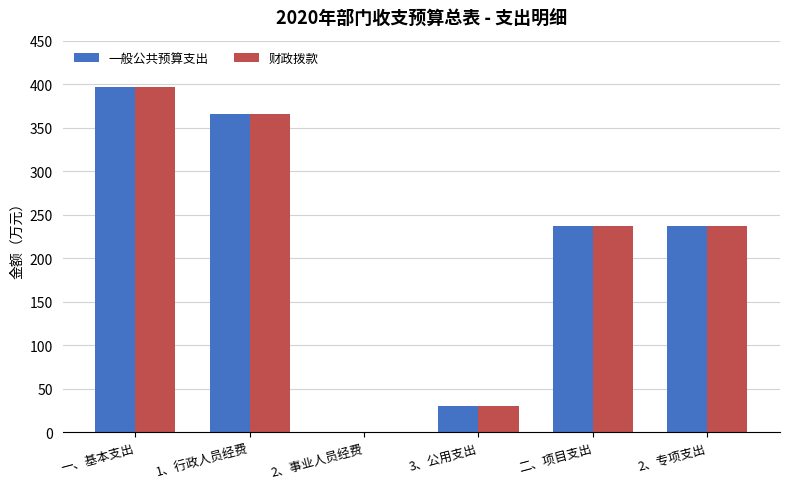

True or false: 财政拨款 has a value of 237.0 at 二、项目支出.

True